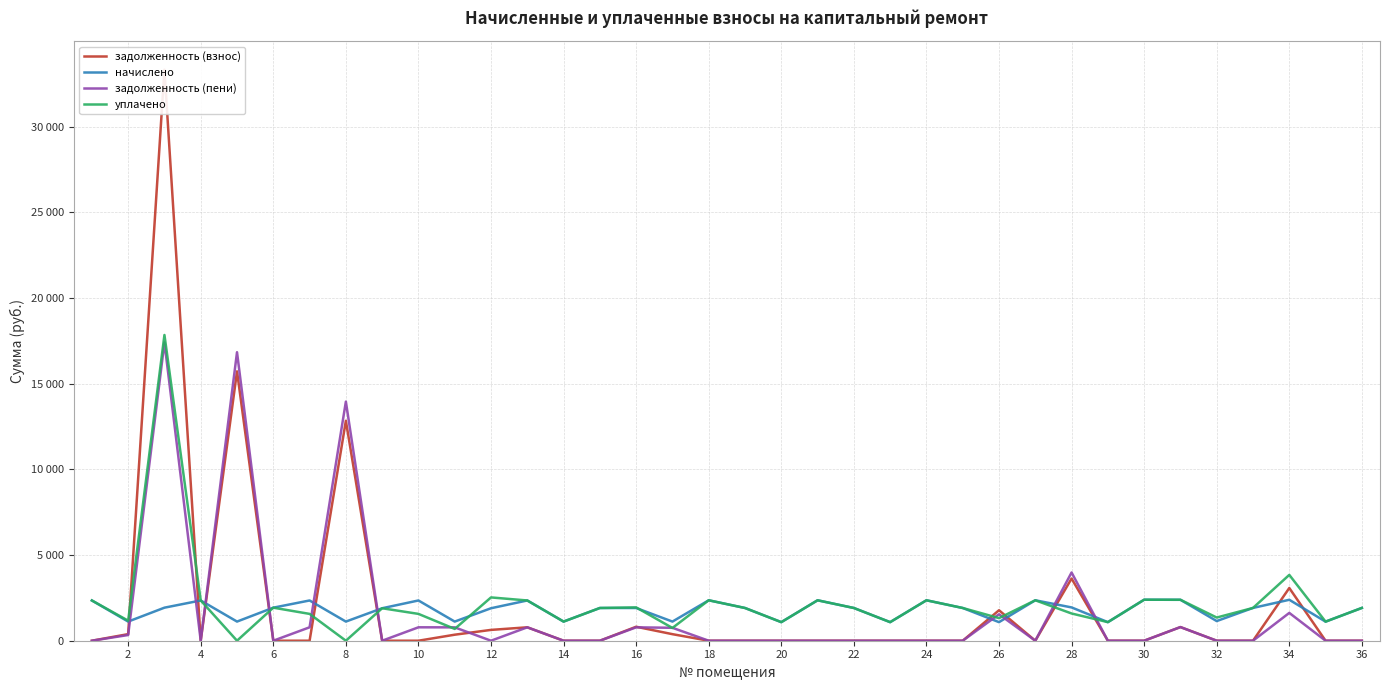

How many distinct data groups are displayed?

4